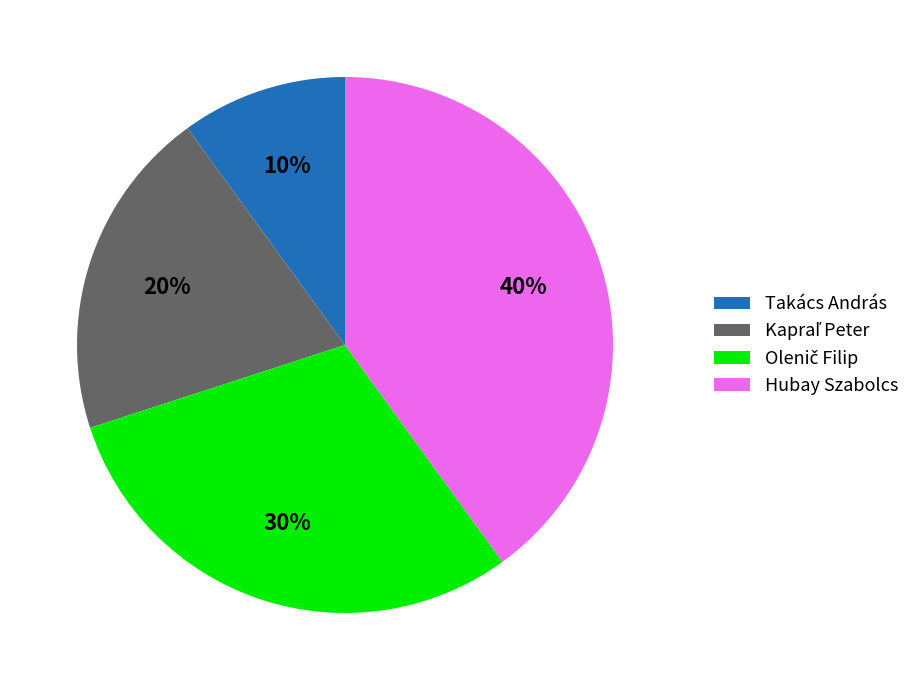

Which category has the smallest portion of the pie?

Takács András